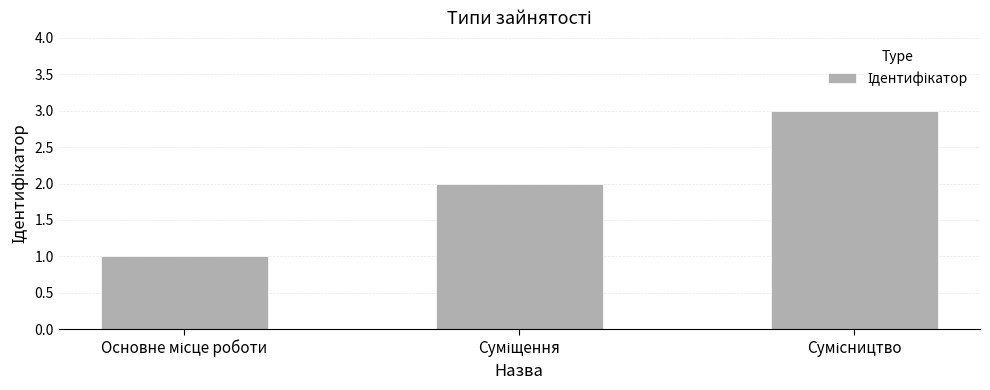

How many series are shown in this chart?

1